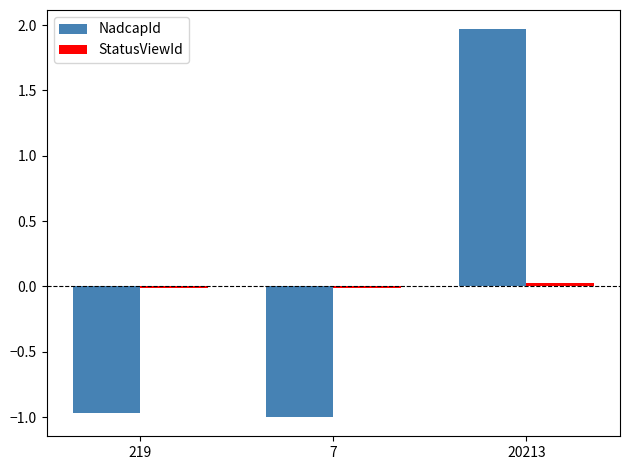

What is the label of the 3rd bar from the right?

219